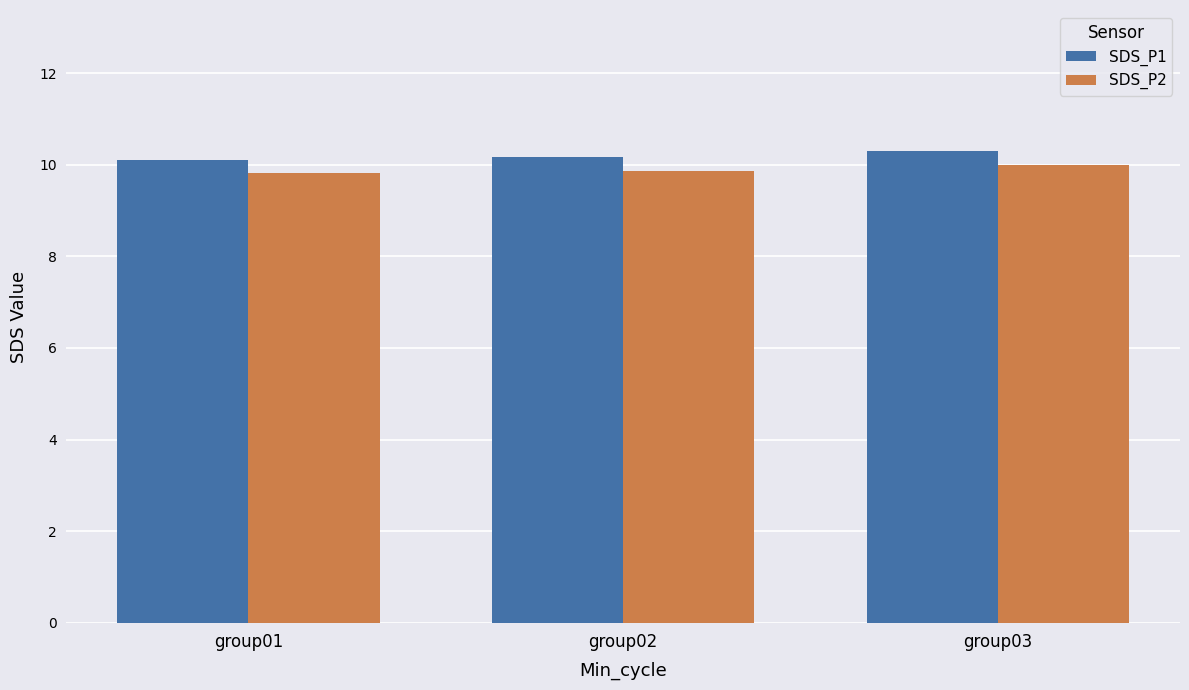

At which category is the sum across all series the highest?

group03